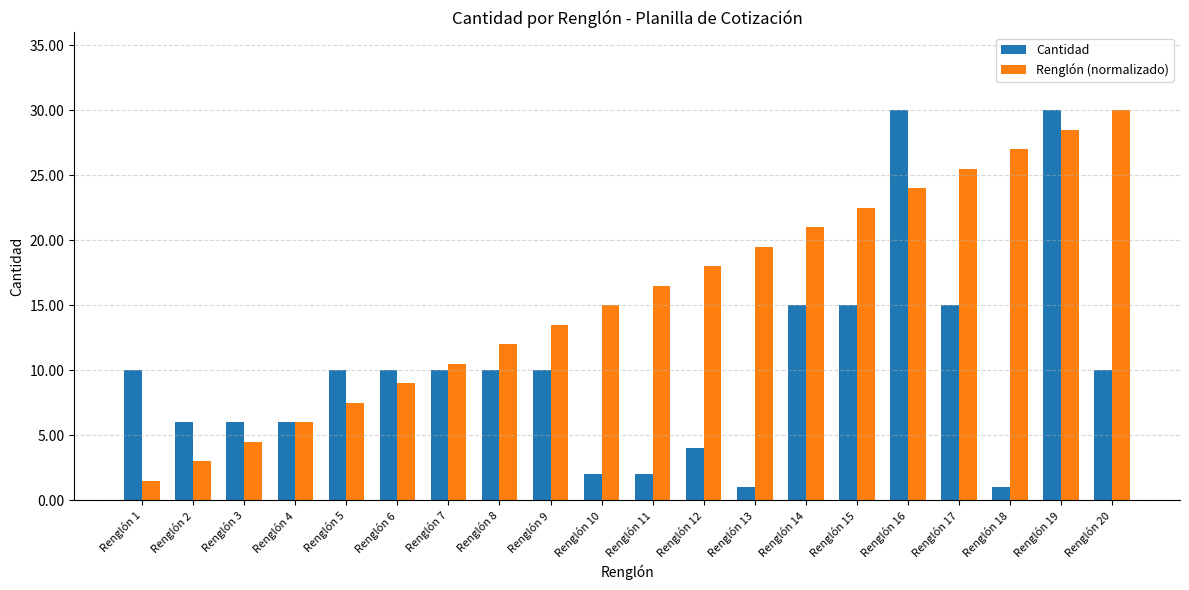

True or false: Cantidad has a value of 10.0 at Renglón 5.

True